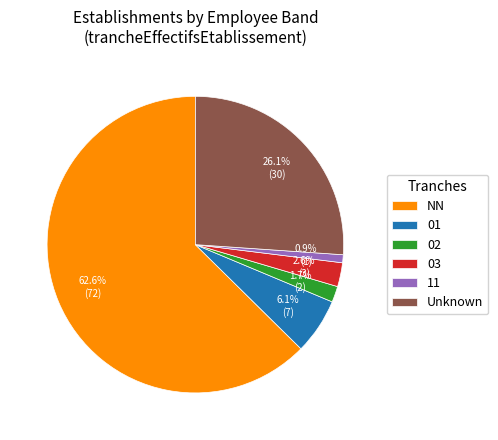

To the nearest percent, what is the difference between the largest and smallest slice percentages?

62%